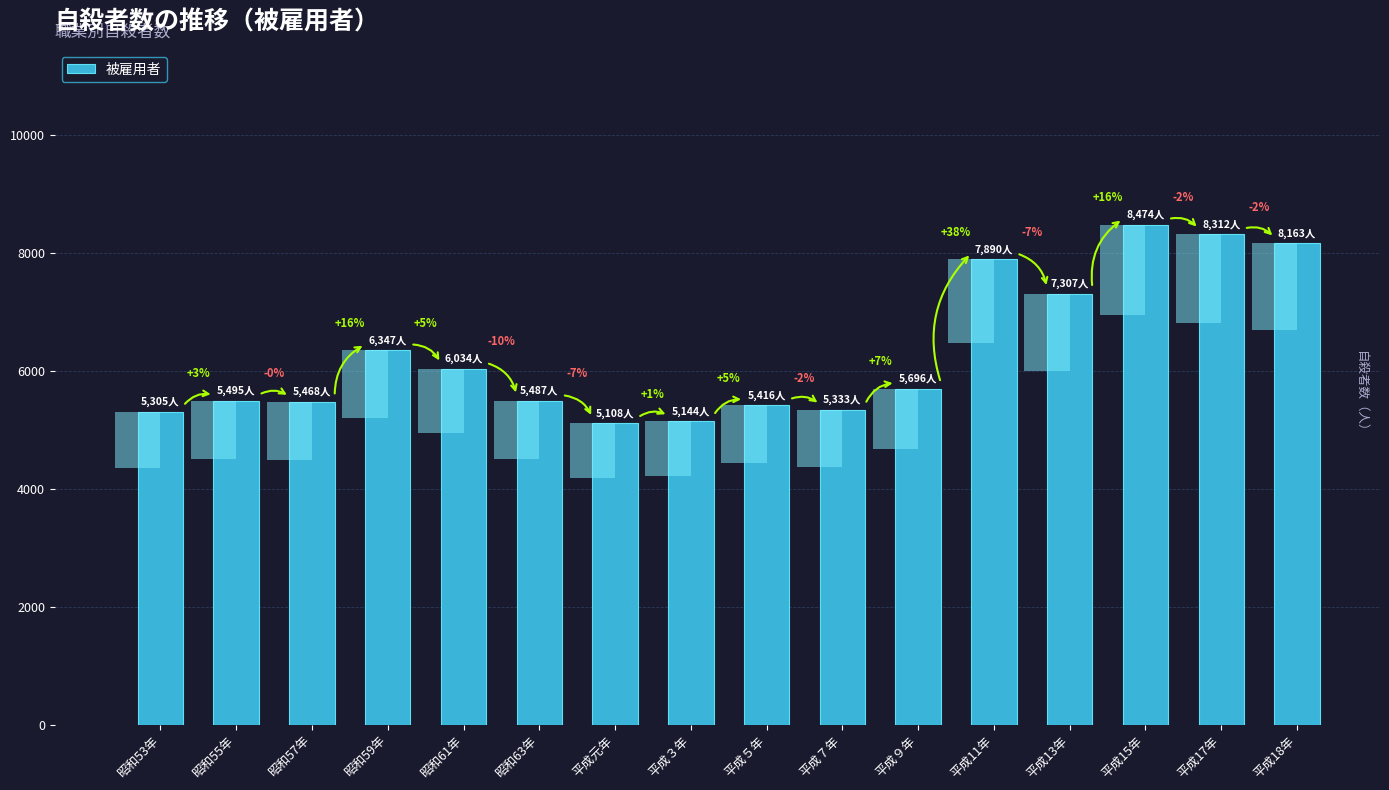

Which has a higher value, 平成17年 or 昭和55年?

平成17年